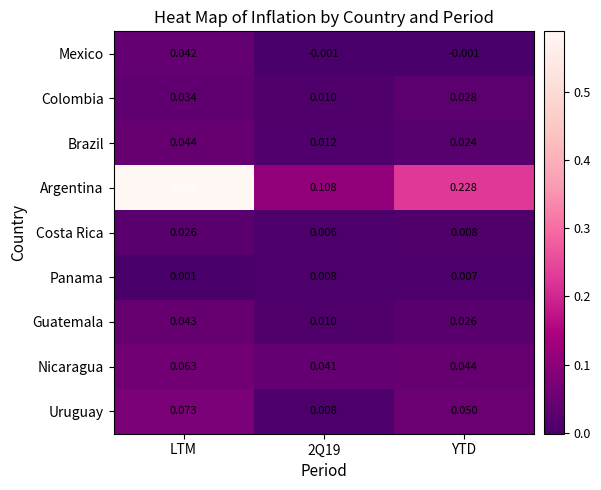

At how many categories does at least one series exceed 0?

3